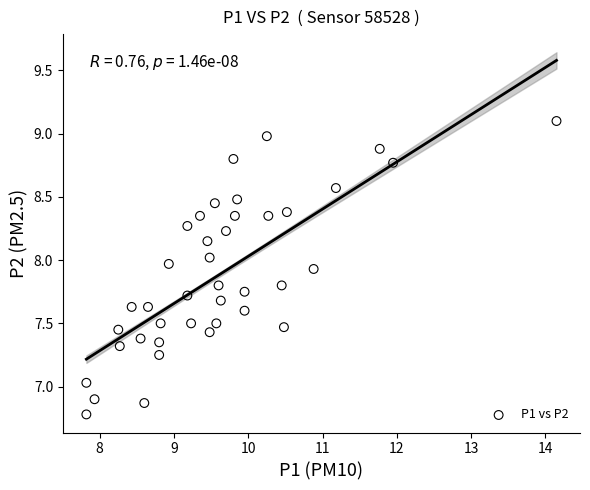

What is the range of X values (max minus min)?

6.3